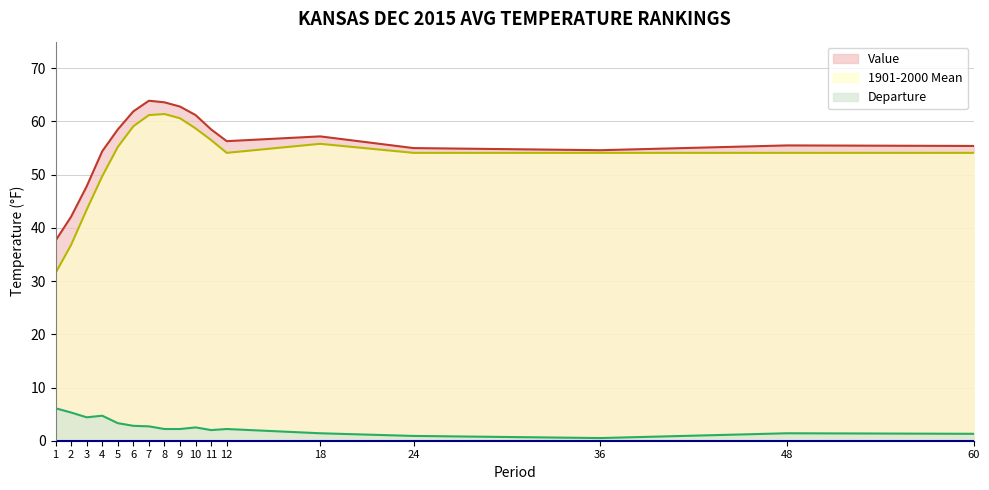

True or false: 1901-2000 Mean and Value intersect in this chart.

False